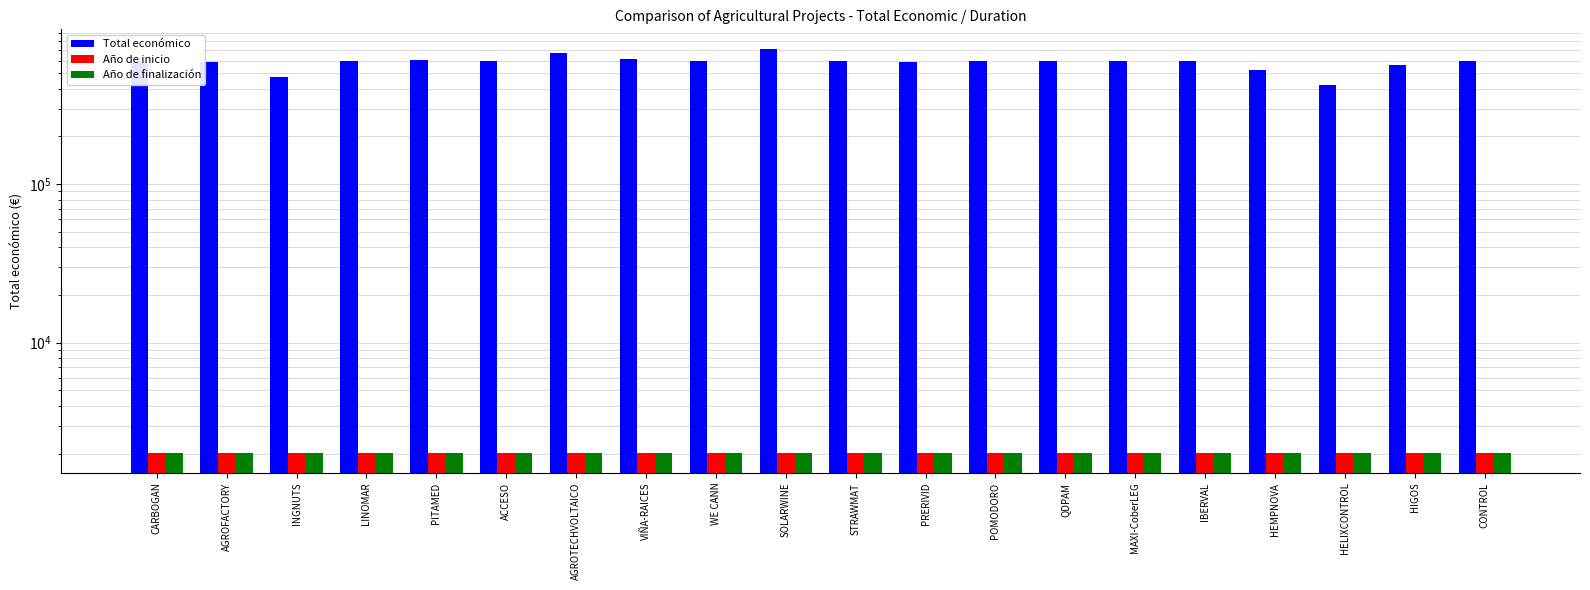

What are all the series names shown in the legend?

Total económico, Año de inicio, Año de finalización